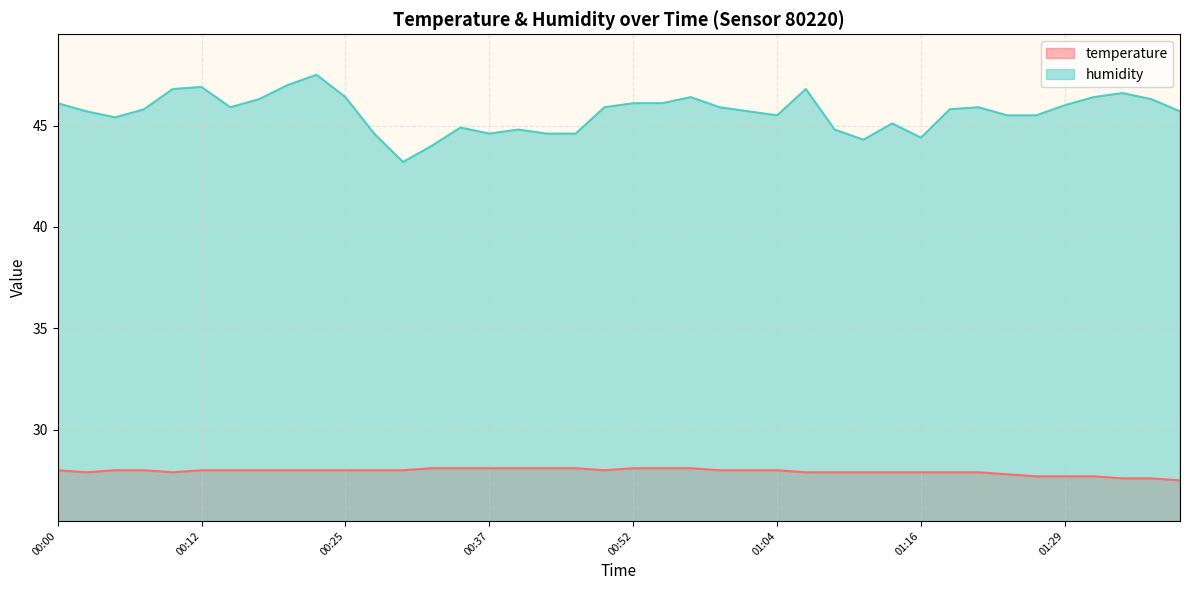

What is the total value across all series at 01:19?

73.7